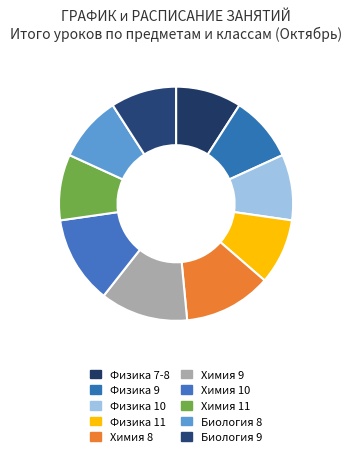

Combined, do Физика 10 and Физика 7-8 account for over 50%?

No